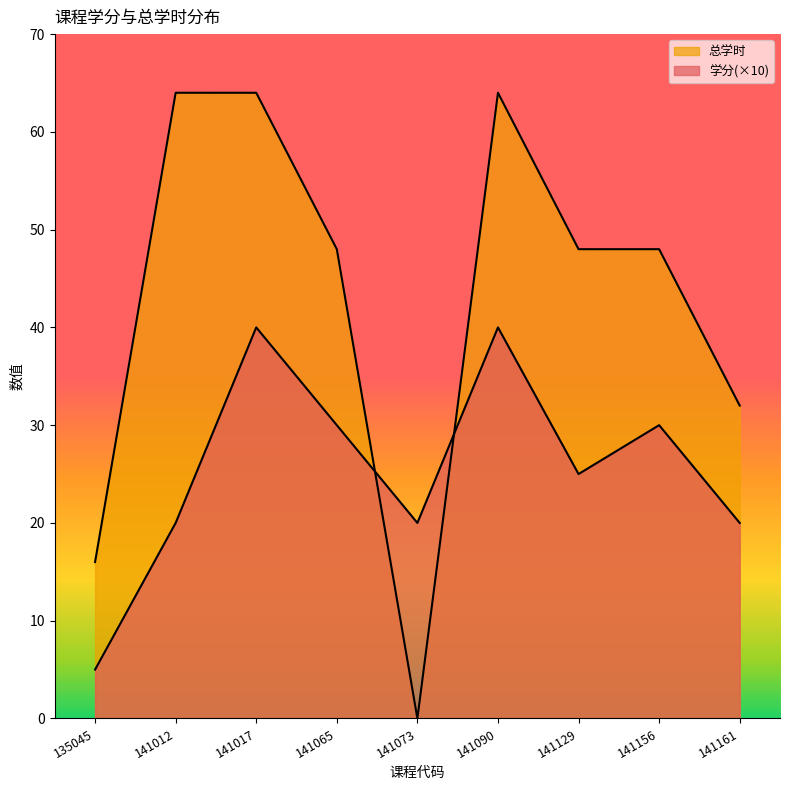

Which category has the highest value across all series?

141012